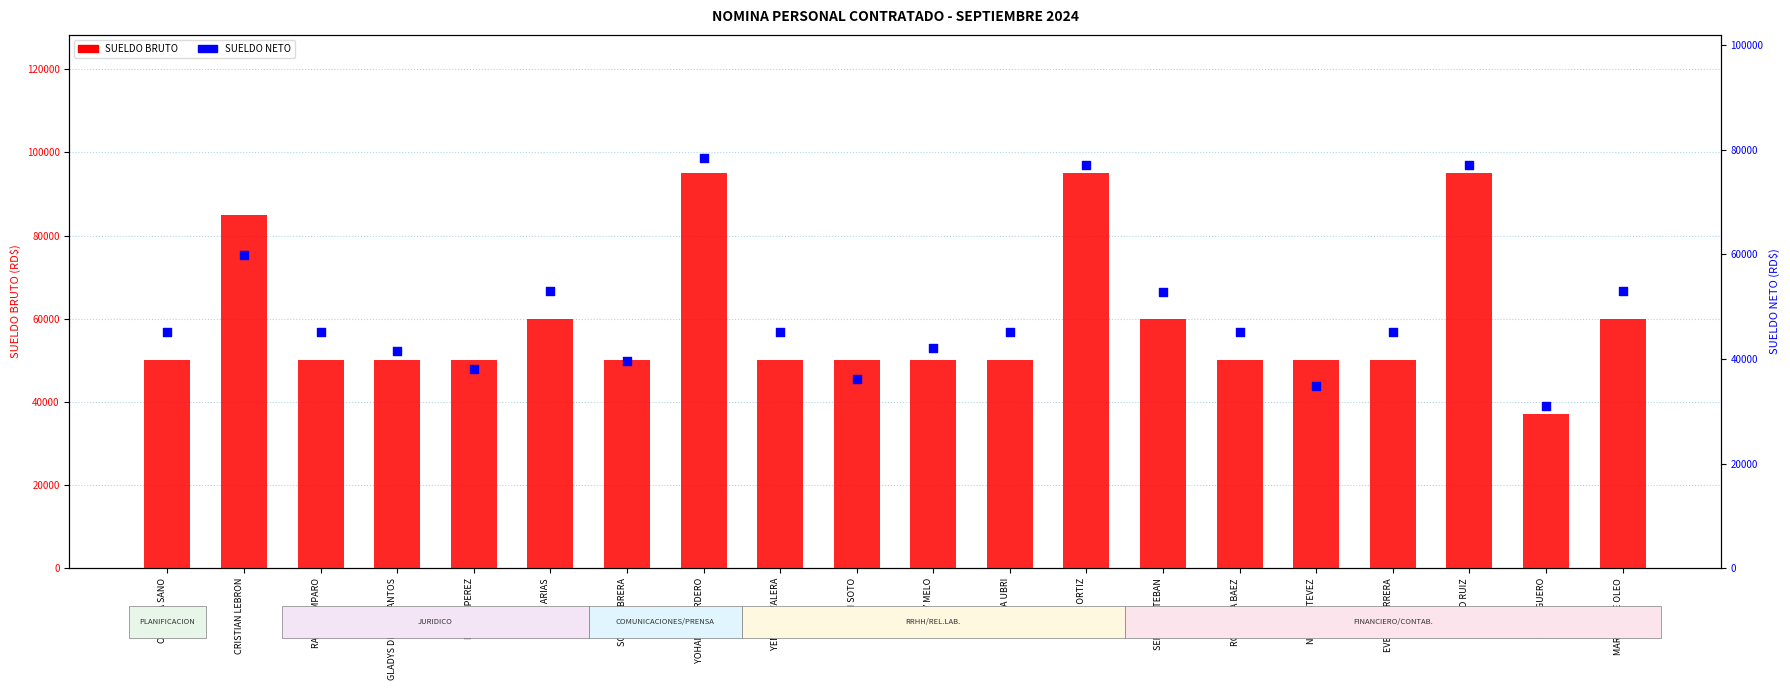

Which series reaches the maximum Y coordinate?

SUELDO BRUTO